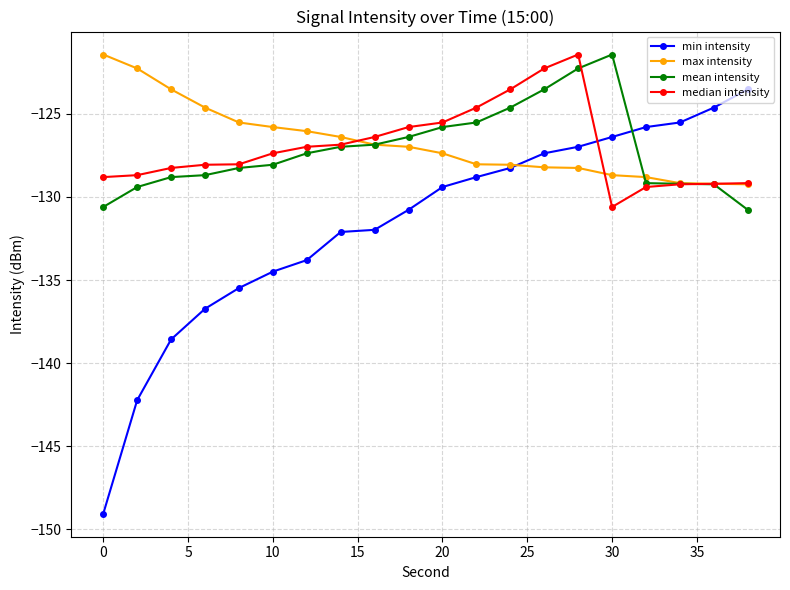

Which series has the widest spread of values?

min intensity